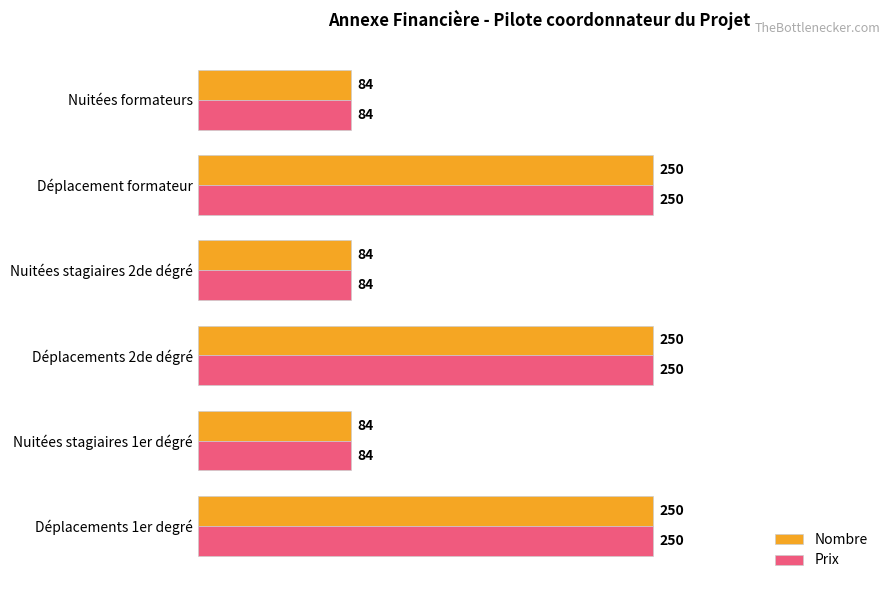

At how many categories does at least one series exceed 170?

3